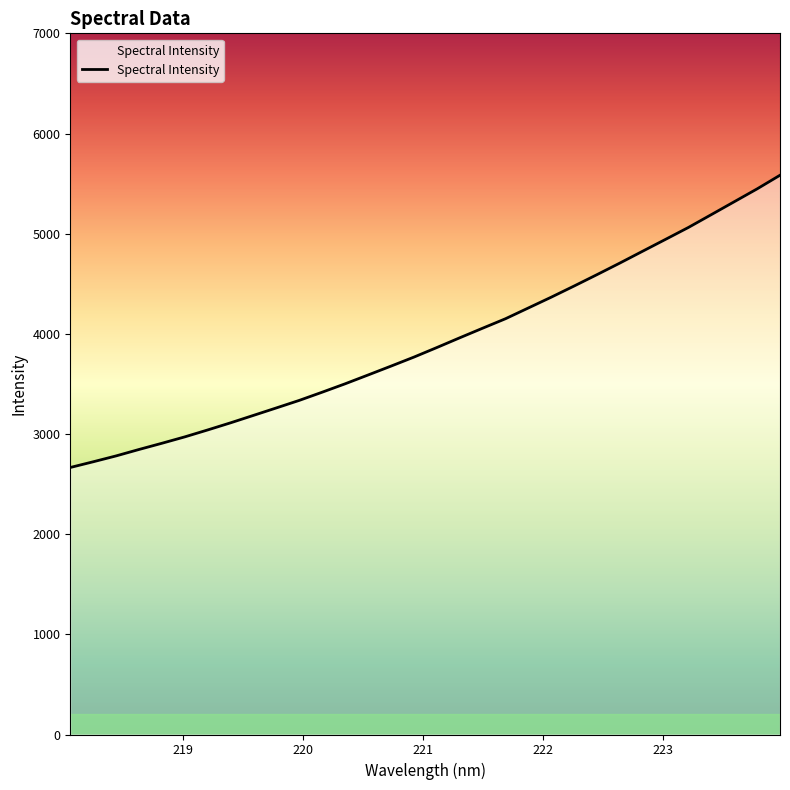

What is the greatest value displayed?

5583.3